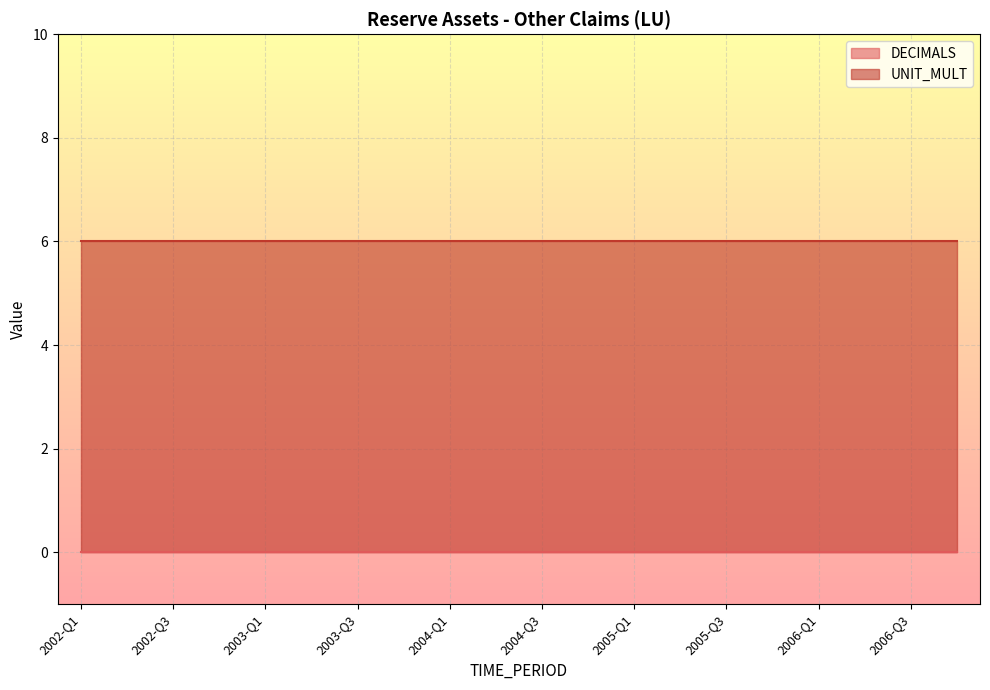

The DECIMALS series shows 0 at 2004-Q2. True or false?

True